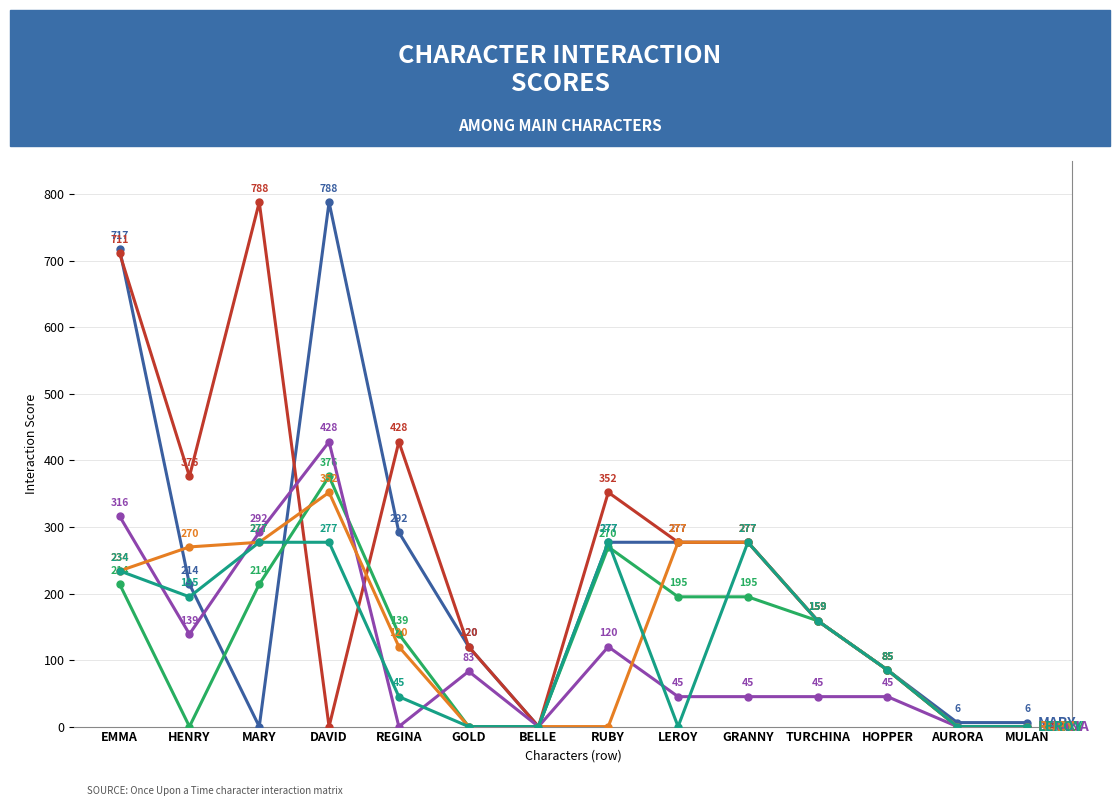

At which category is the sum across all series the highest?

EMMA